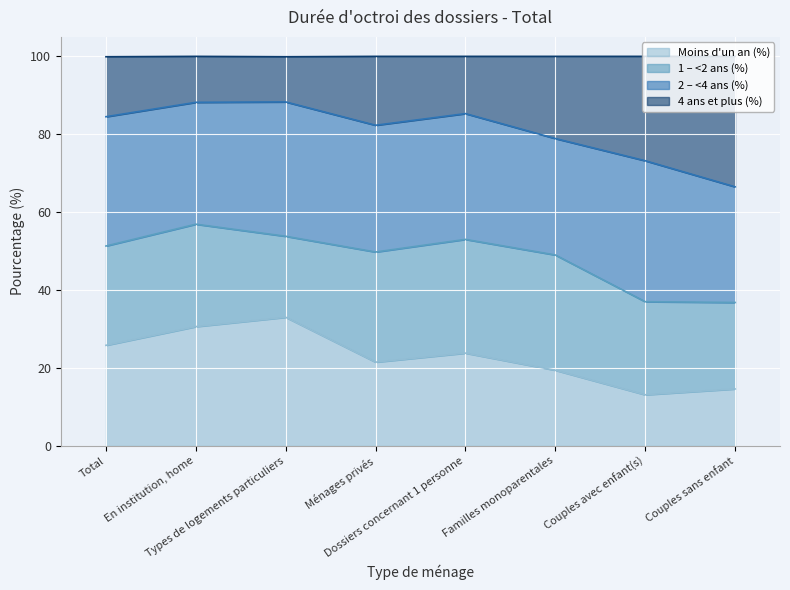

Does the chart display data point markers on the line(s)?

No